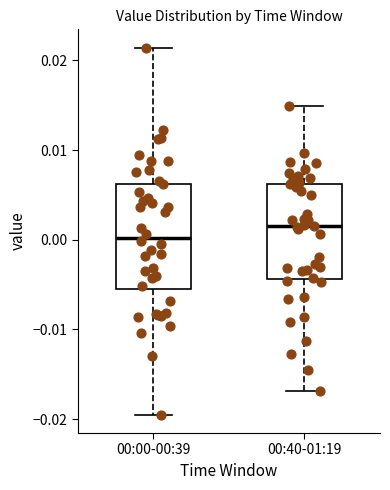

Reading left to right, read every box against the y-axis: the position of its median line, the range the box covers, and the ends of its whiskers. The values are not printed on the chart, so give them approximately, as read against the axis.

00:00-00:39: median 0.000, box -0.006 to 0.006, whiskers -0.020 to 0.021
00:40-01:19: median 0.002, box -0.004 to 0.006, whiskers -0.017 to 0.015